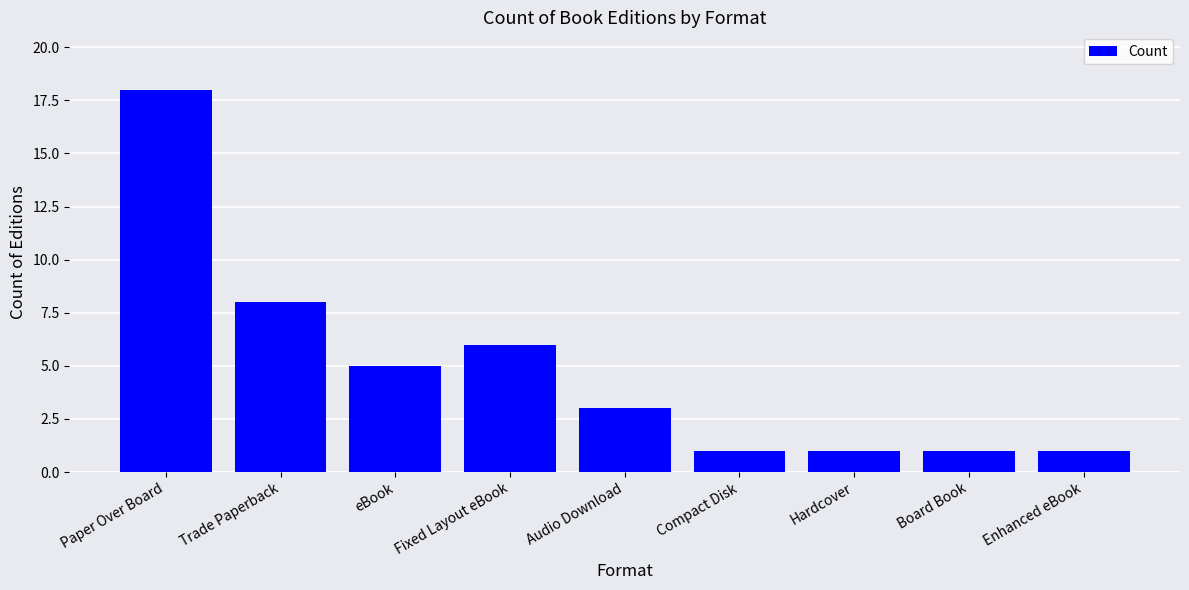

True or false: the data shows 0 at Compact Disk.

False